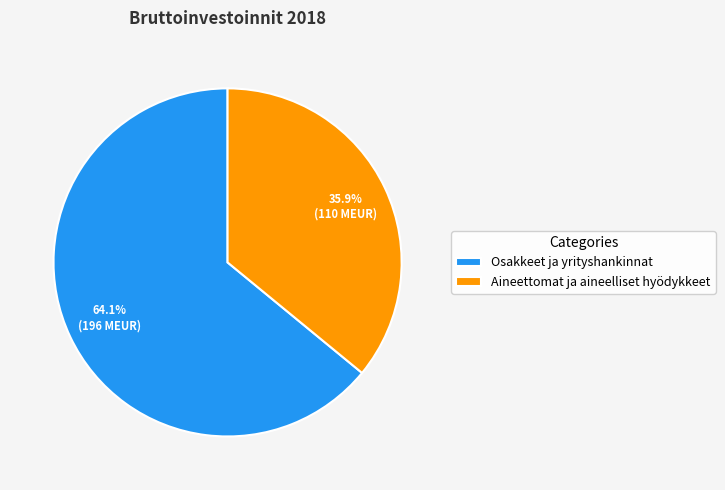

To the nearest percent, what is the difference between the Aineettomat ja aineelliset hyödykkeet and Osakkeet ja yrityshankinnat slice percentages?

28%